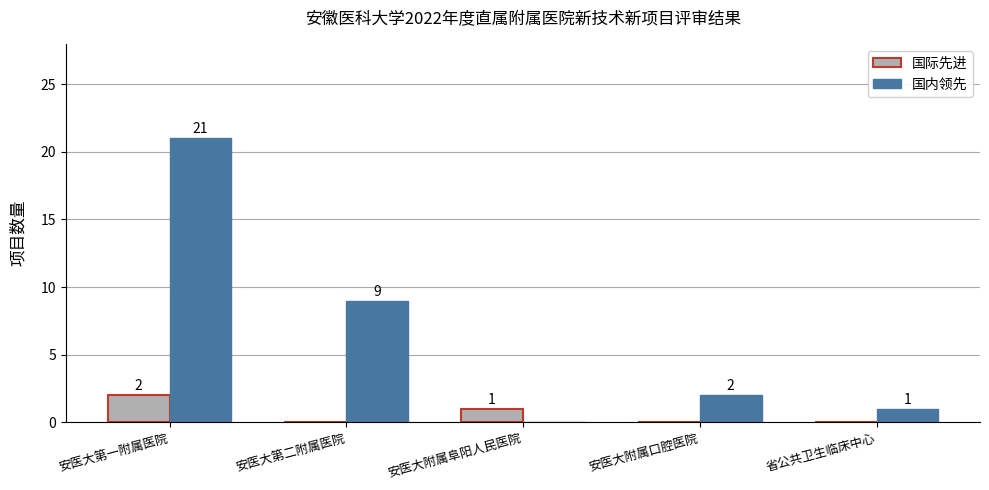

Which series changed the most between 安医大第二附属医院 and 省公共卫生临床中心?

国内领先